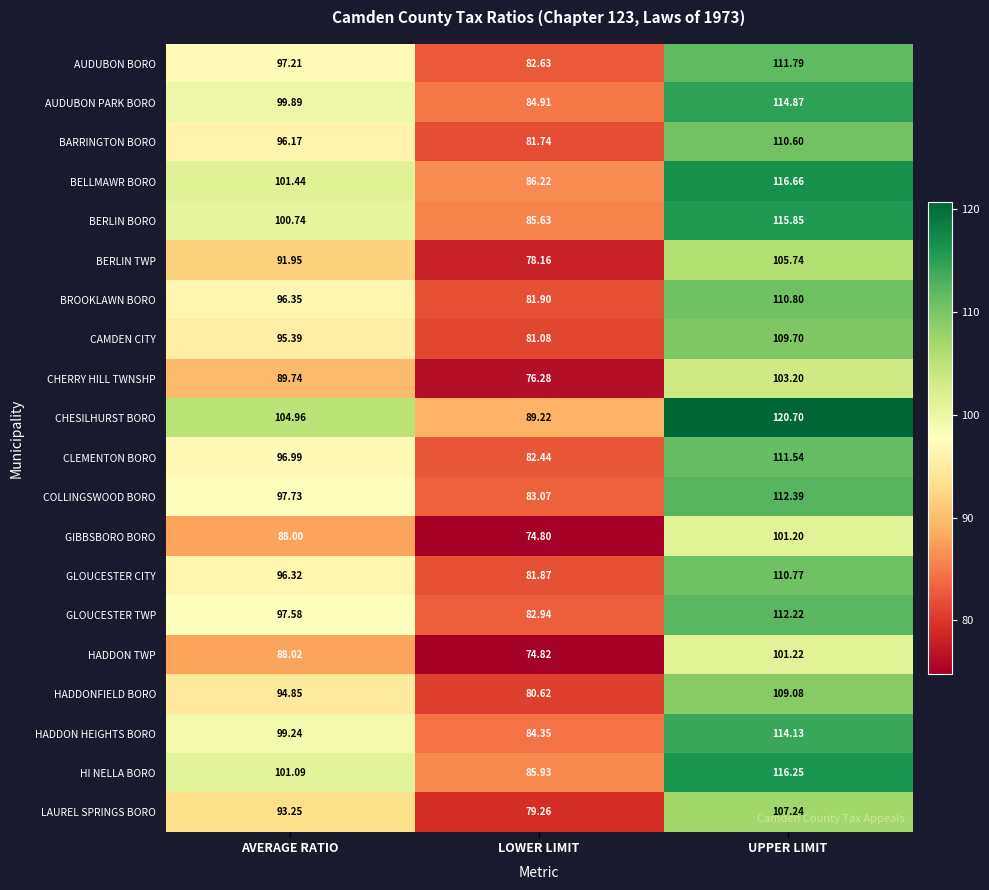

Which category has the lowest value across all series?

LOWER LIMIT